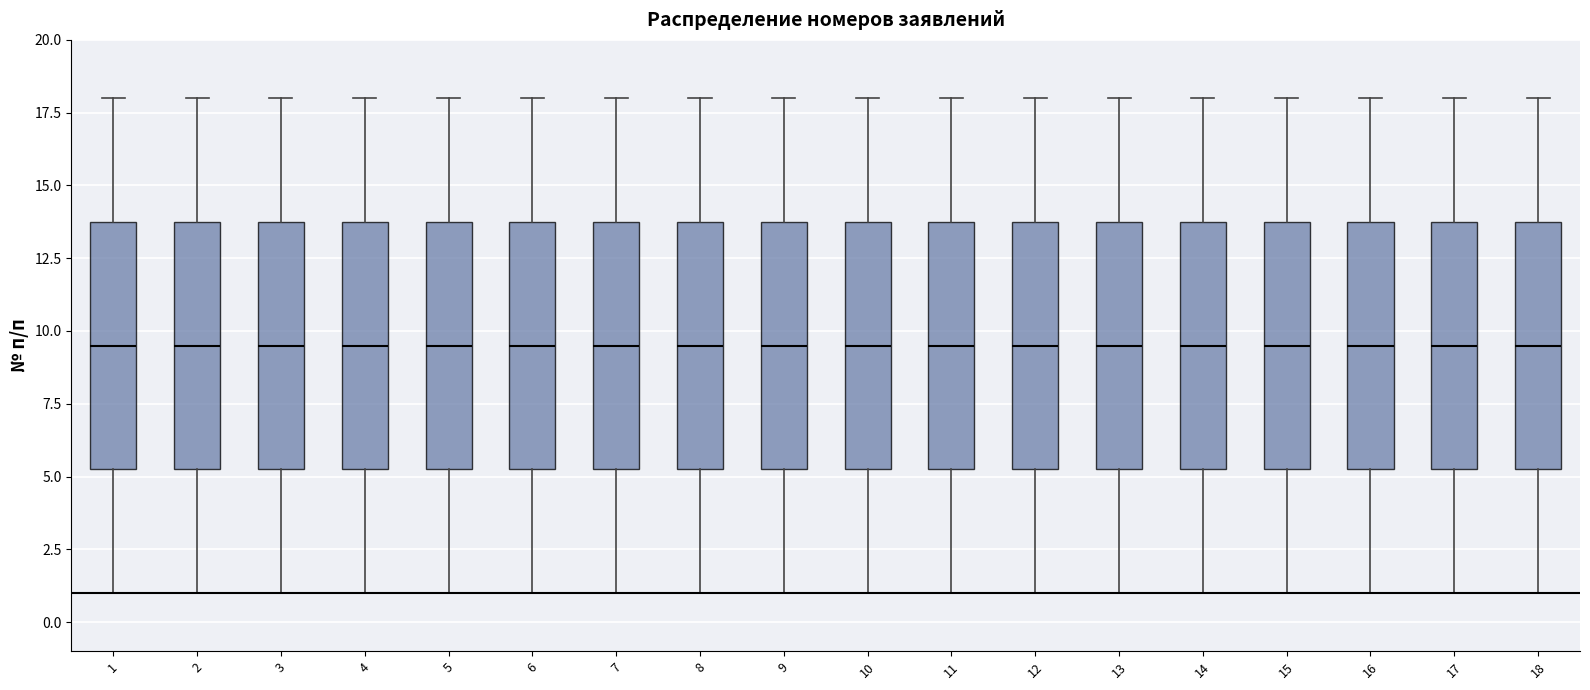

Reading left to right, transcribe this box plot: for each box, give where its median line is, the range the box spans, and where its two whiskers end, as read against the y-axis. The values are not printed on the chart, so give them approximately, as read against the axis.

1: median 9.5, box 5.5 to 14.0, whiskers 1.0 to 18.0
2: median 9.5, box 5.5 to 14.0, whiskers 1.0 to 18.0
3: median 9.5, box 5.5 to 14.0, whiskers 1.0 to 18.0
4: median 9.5, box 5.5 to 14.0, whiskers 1.0 to 18.0
5: median 9.5, box 5.5 to 14.0, whiskers 1.0 to 18.0
6: median 9.5, box 5.5 to 14.0, whiskers 1.0 to 18.0
7: median 9.5, box 5.5 to 14.0, whiskers 1.0 to 18.0
8: median 9.5, box 5.5 to 14.0, whiskers 1.0 to 18.0
9: median 9.5, box 5.5 to 14.0, whiskers 1.0 to 18.0
10: median 9.5, box 5.5 to 14.0, whiskers 1.0 to 18.0
11: median 9.5, box 5.5 to 14.0, whiskers 1.0 to 18.0
12: median 9.5, box 5.5 to 14.0, whiskers 1.0 to 18.0
13: median 9.5, box 5.5 to 14.0, whiskers 1.0 to 18.0
14: median 9.5, box 5.5 to 14.0, whiskers 1.0 to 18.0
15: median 9.5, box 5.5 to 14.0, whiskers 1.0 to 18.0
16: median 9.5, box 5.5 to 14.0, whiskers 1.0 to 18.0
17: median 9.5, box 5.5 to 14.0, whiskers 1.0 to 18.0
18: median 9.5, box 5.5 to 14.0, whiskers 1.0 to 18.0